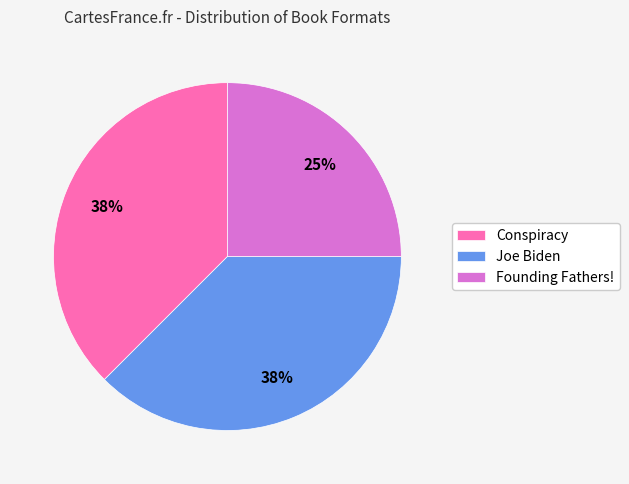

True or false: Joe Biden accounts for 25% of the total.

False